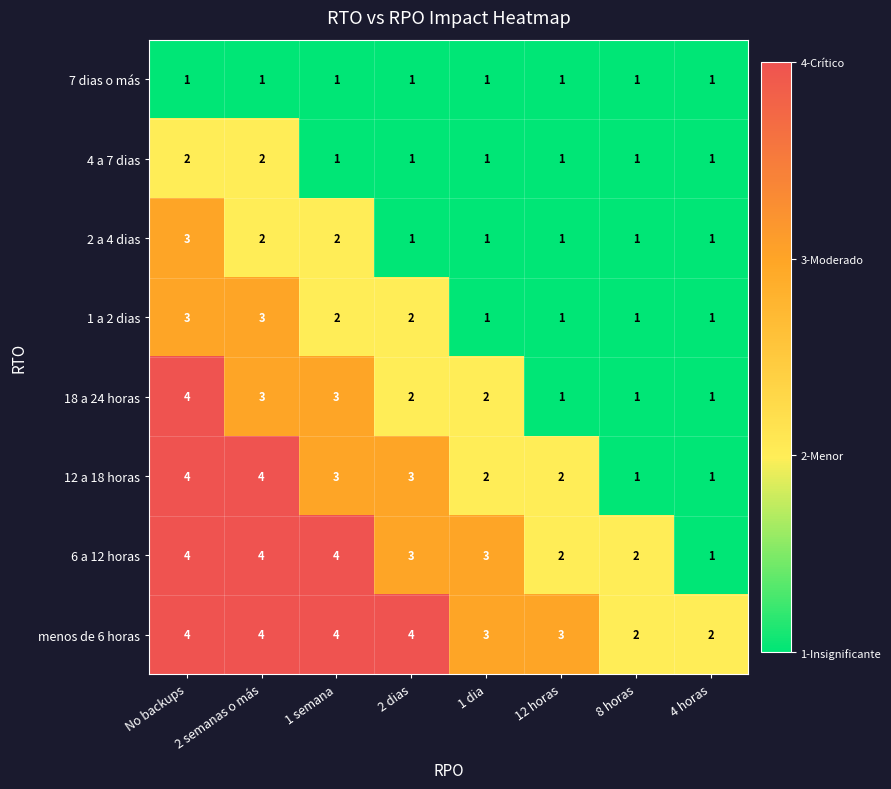

What is the sum of the 1 a 2 dias values at 12 horas and No backups?

4